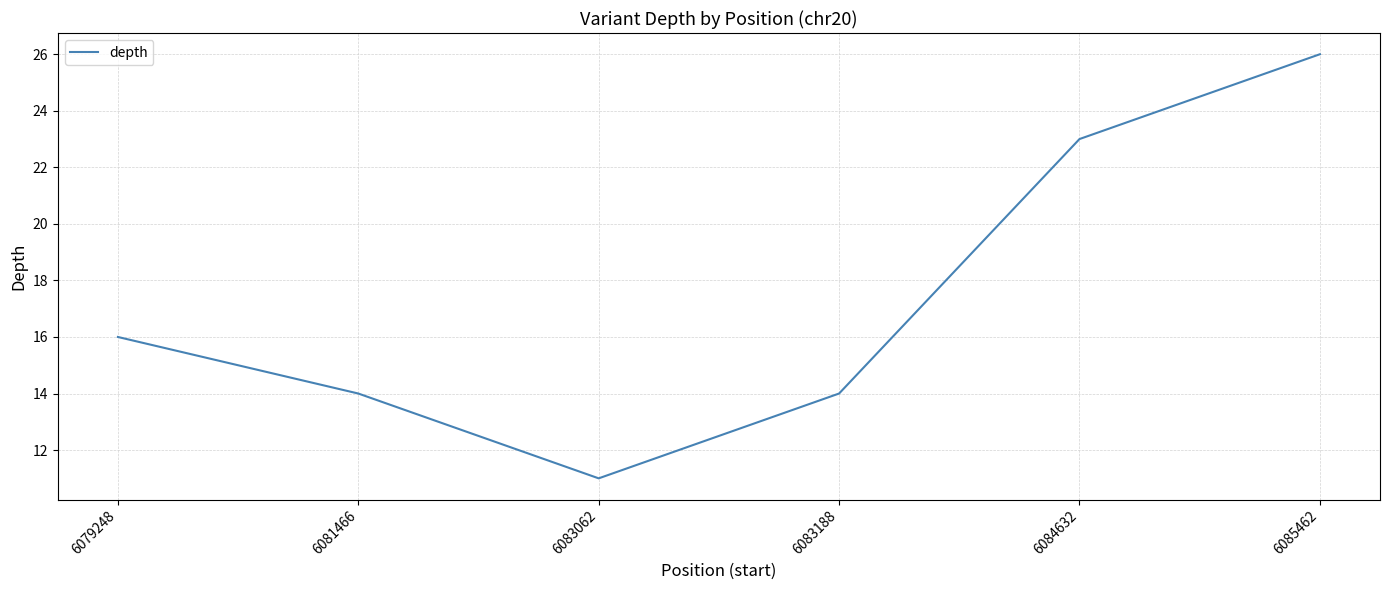

What is the change in value from 6081466 to 6085462?

+12